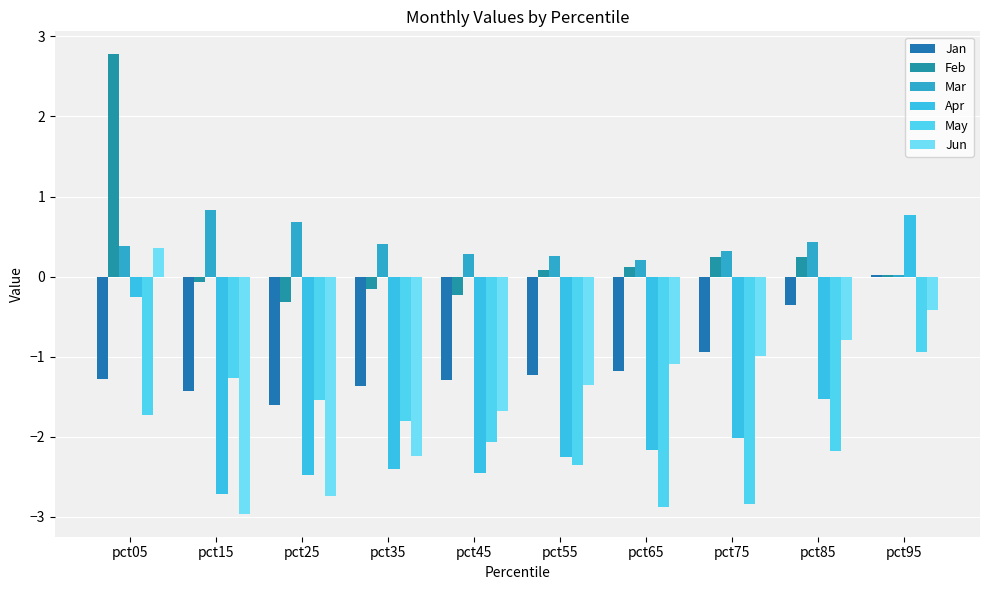

What is the smallest value displayed?

-3.0